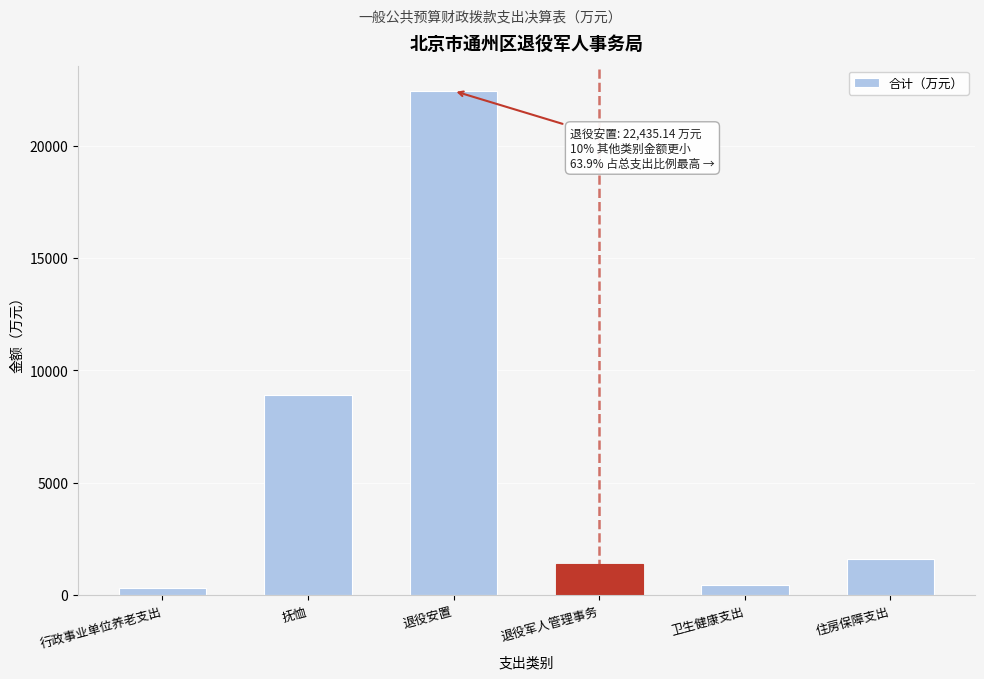

Reading left to right, list all the values displayed in this chart.

行政事业单位养老支出=312.4	抚恤=8878.3	退役安置=22435.1	退役军人管理事务=1358.4	卫生健康支出=445.8	住房保障支出=1603.9